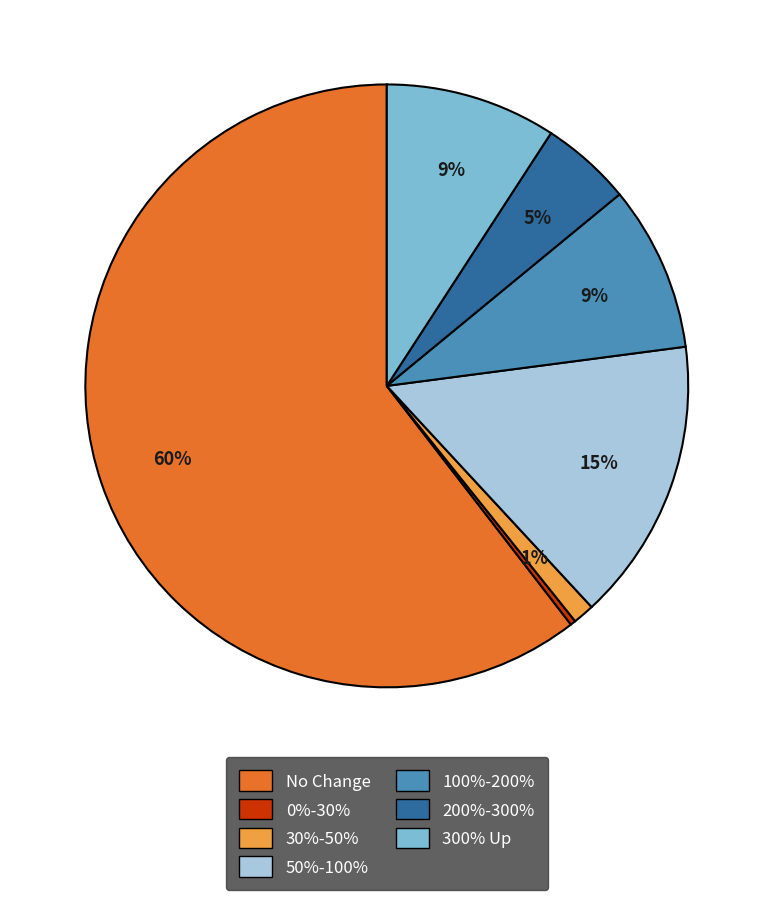

How many slices are in this pie chart?

7